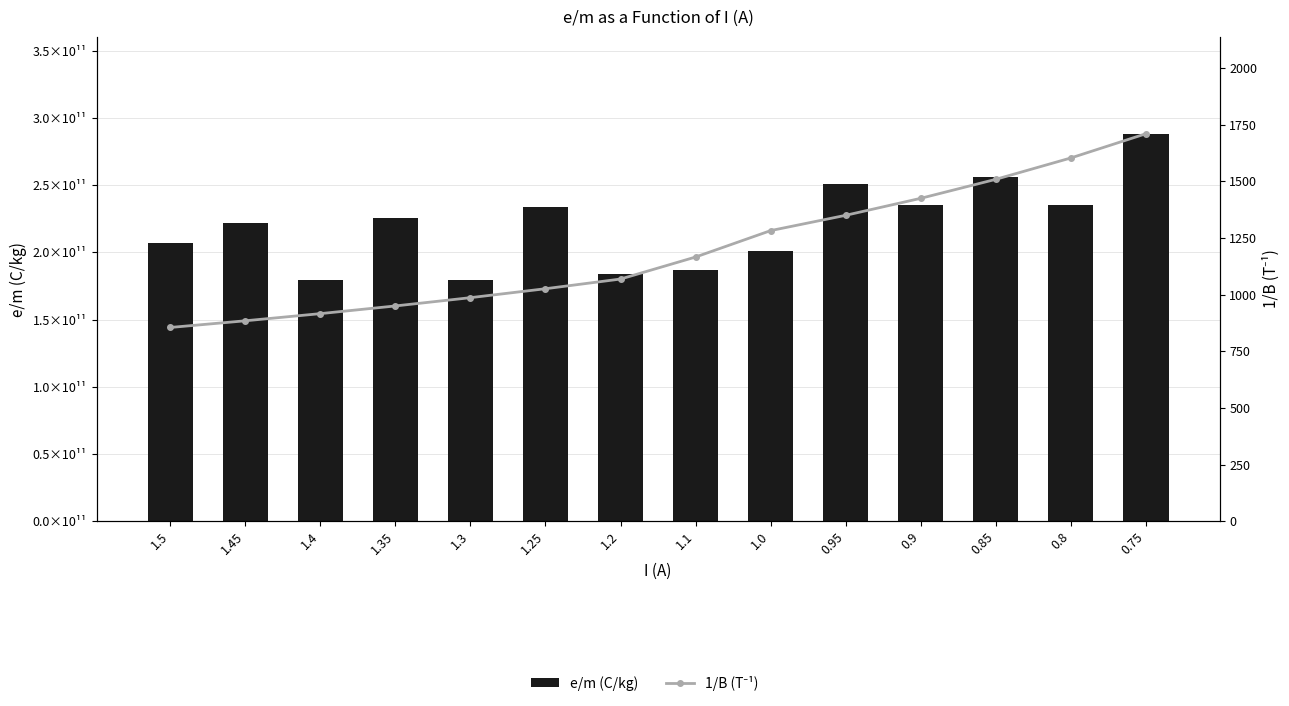

What are all the series names shown in the legend?

e/m (C/kg), 1/B (T⁻¹)